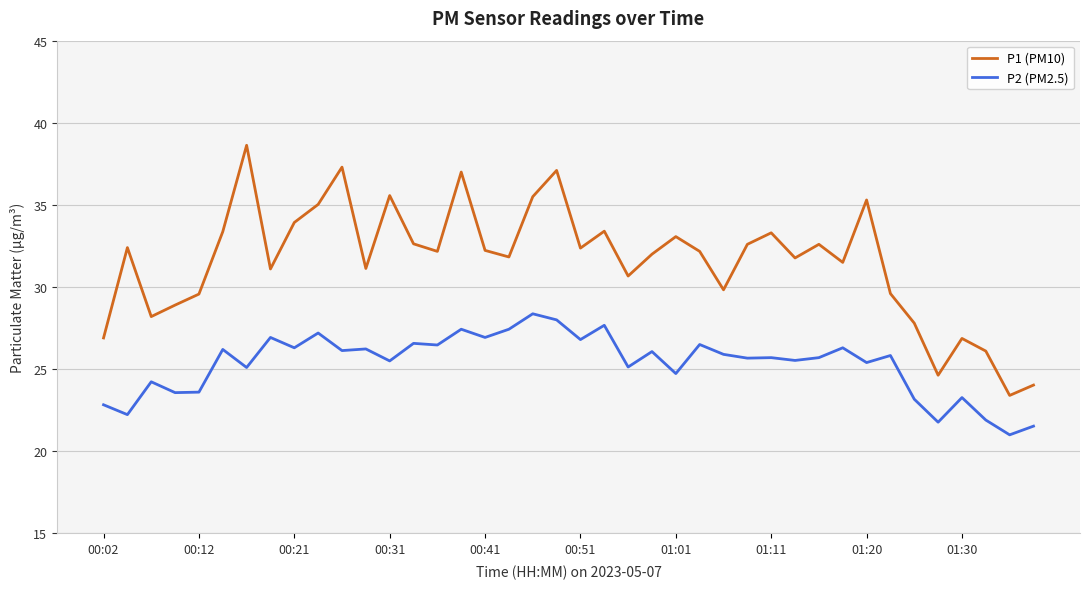

Which series has the widest spread of values?

P1 (PM10)